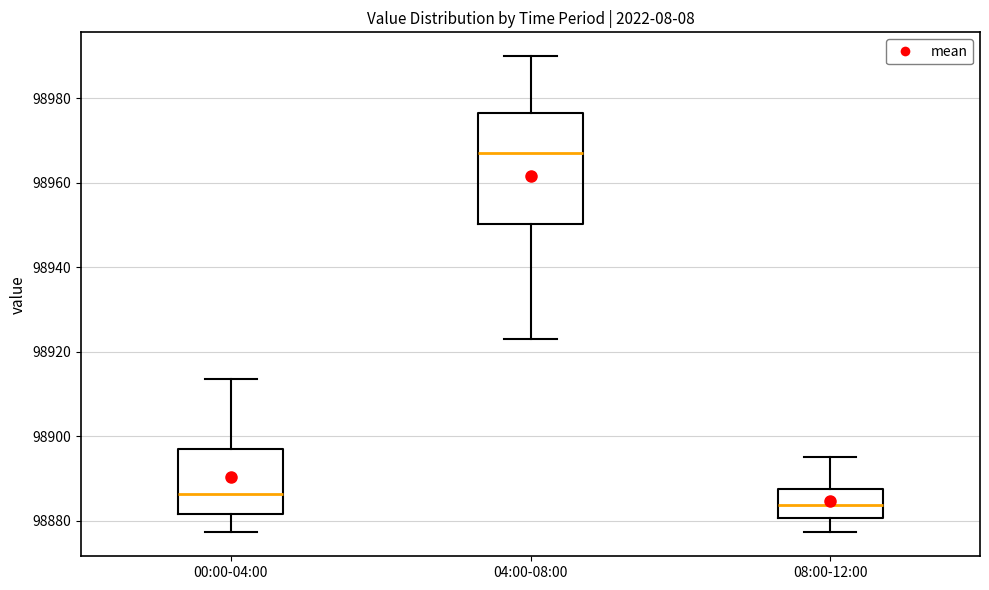

Where is the upper edge of the box for 00:00-04:00 on the y-axis? The values are not printed on the chart, so give them approximately, as read against the axis.

98898